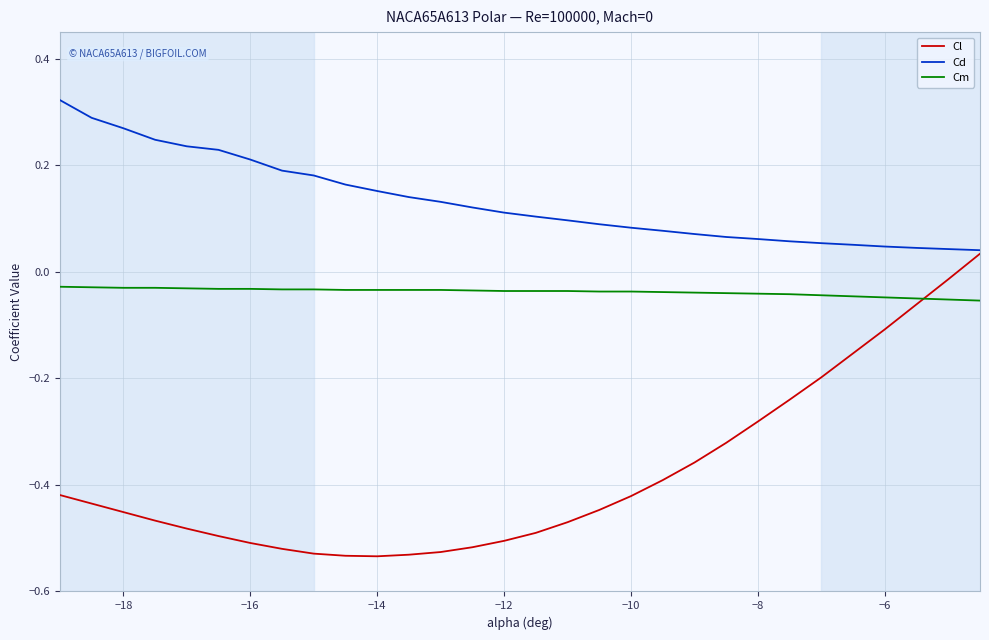

Count the number of data series in this chart.

3